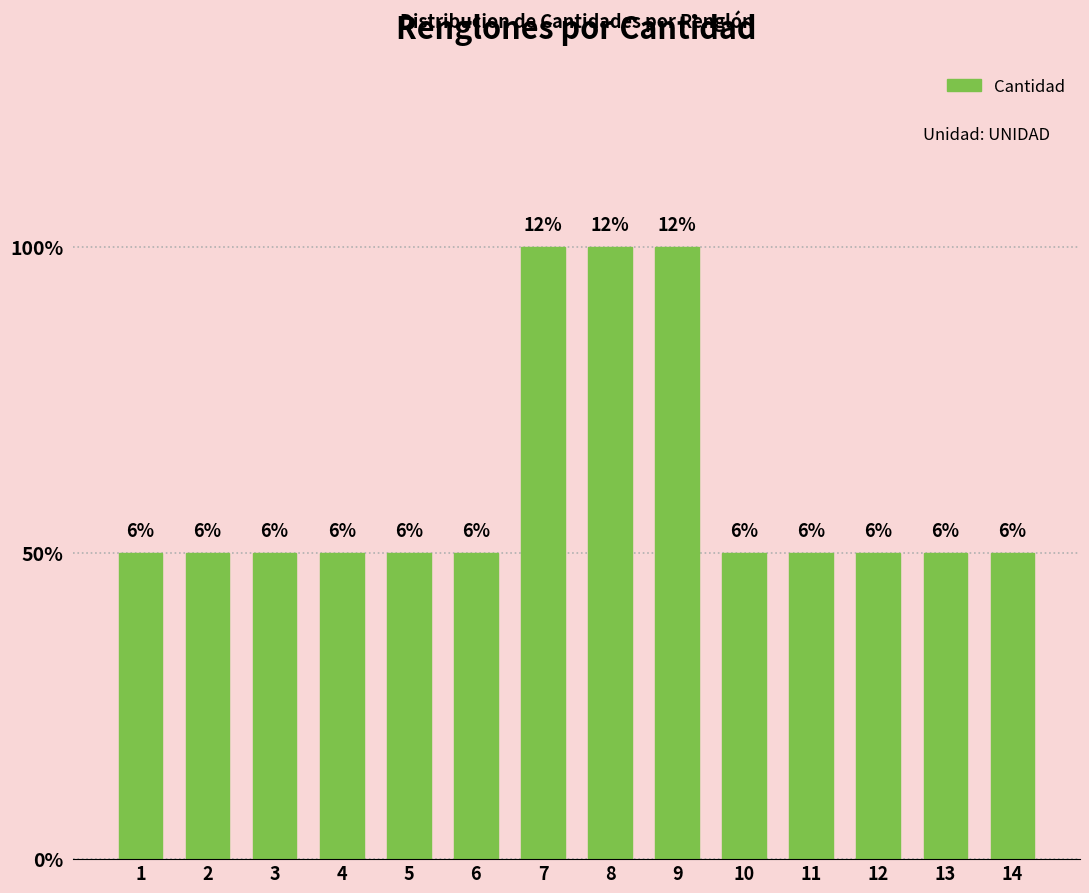

Does the chart contain any negative values?

No